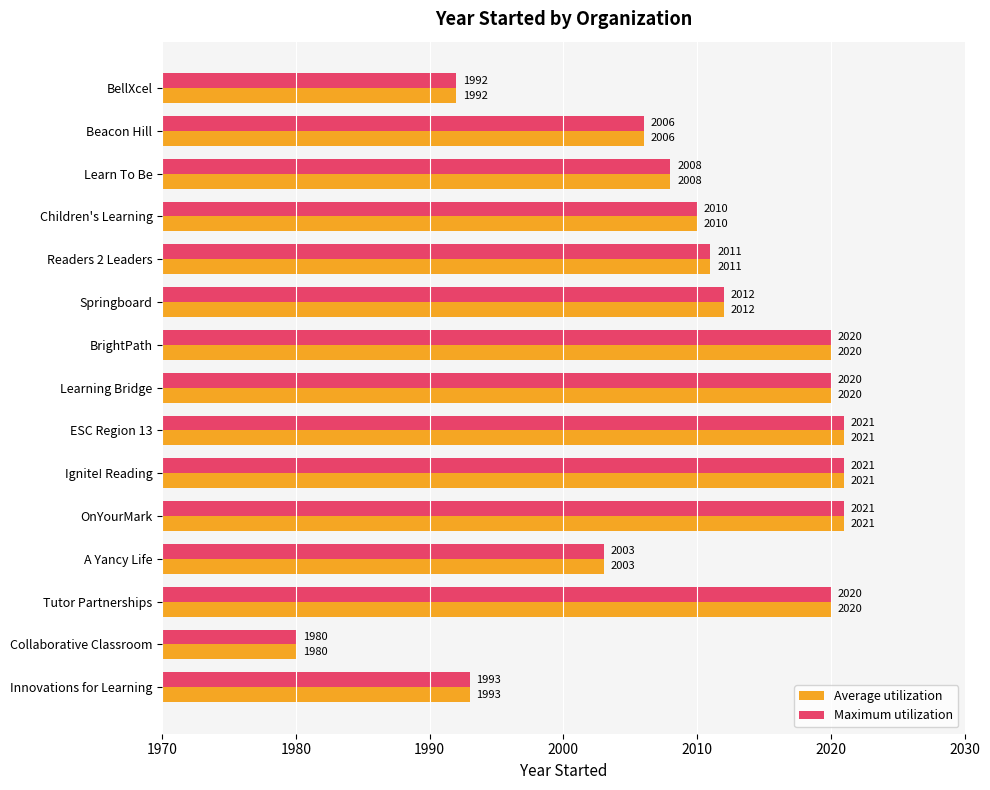

Is the value of Maximum utilization at Springboard greater than the value of Average utilization at BrightPath?

No